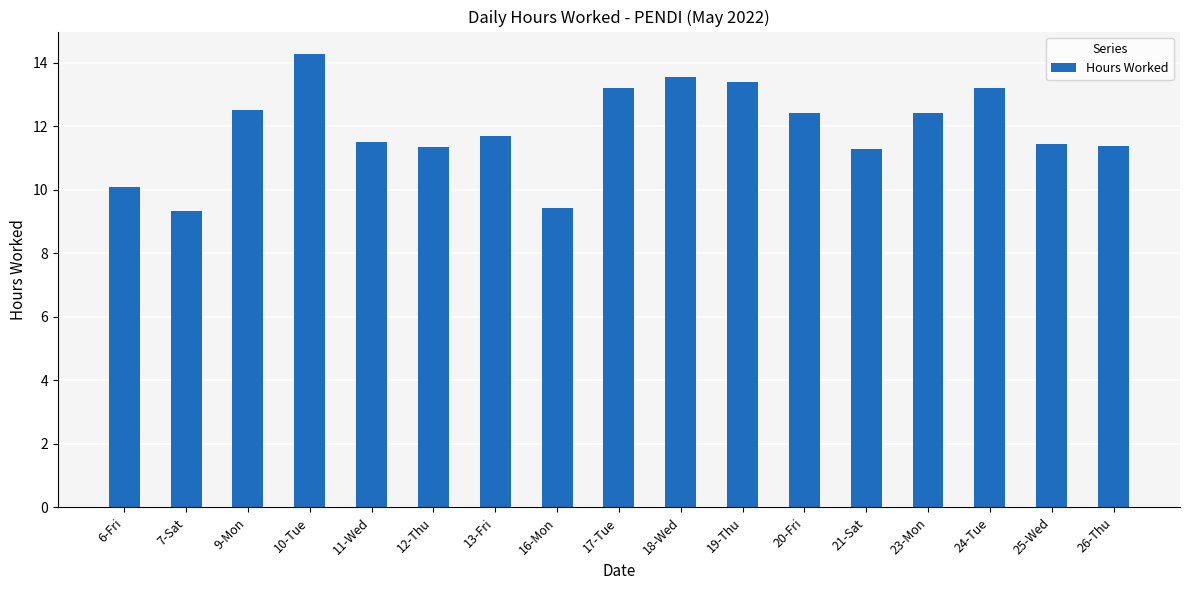

What is the value of the 15th bar from the left?

13.2